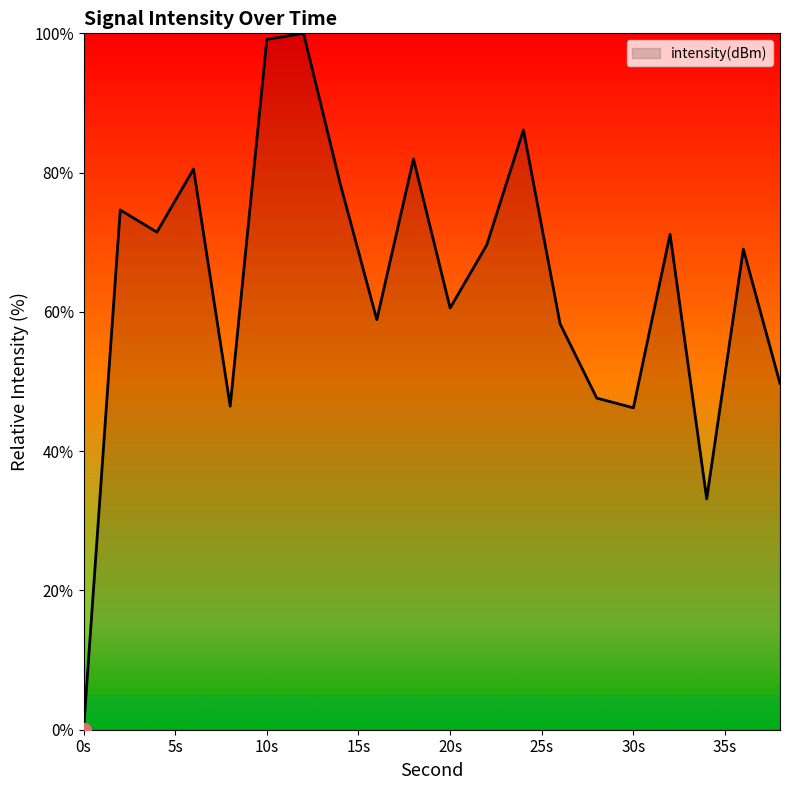

What is the difference between the maximum and minimum values?

100.0